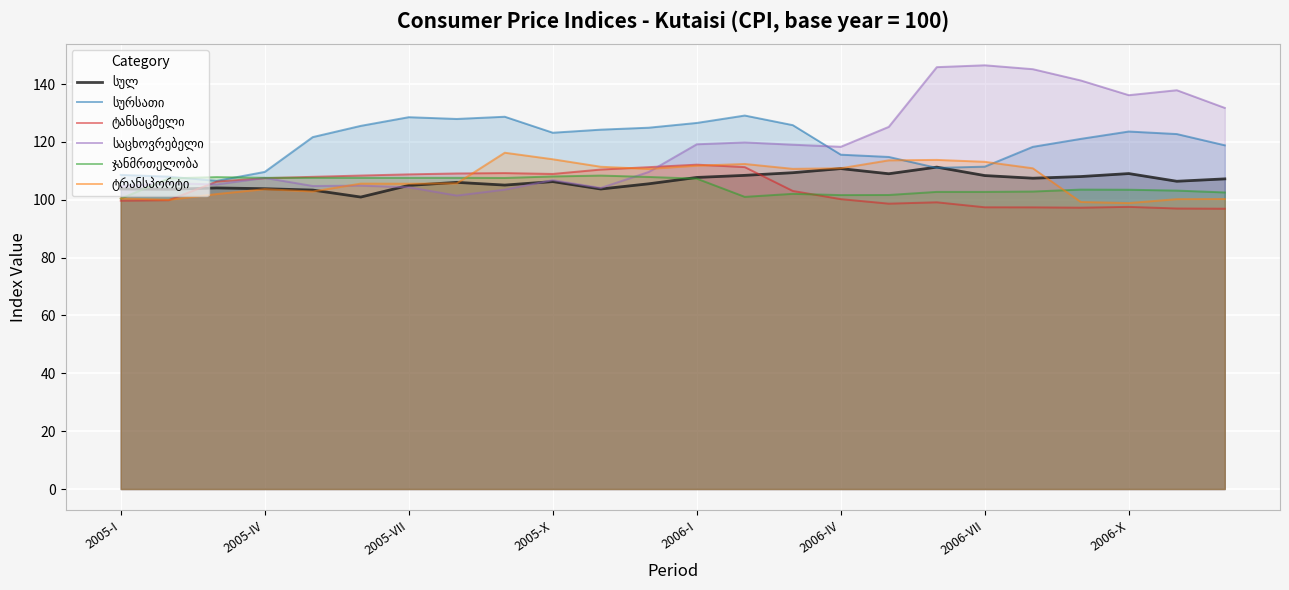

Is it true that ჯანმრთელობა equals 107.6 at 8?

True